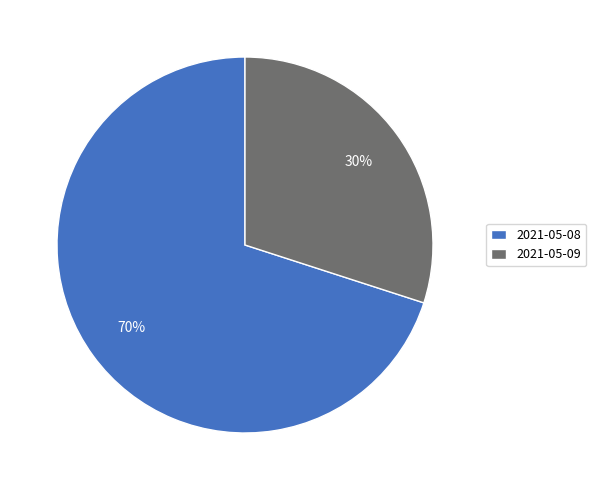

To the nearest percent, what is the difference between the 2021-05-09 and 2021-05-08 slice percentages?

40%